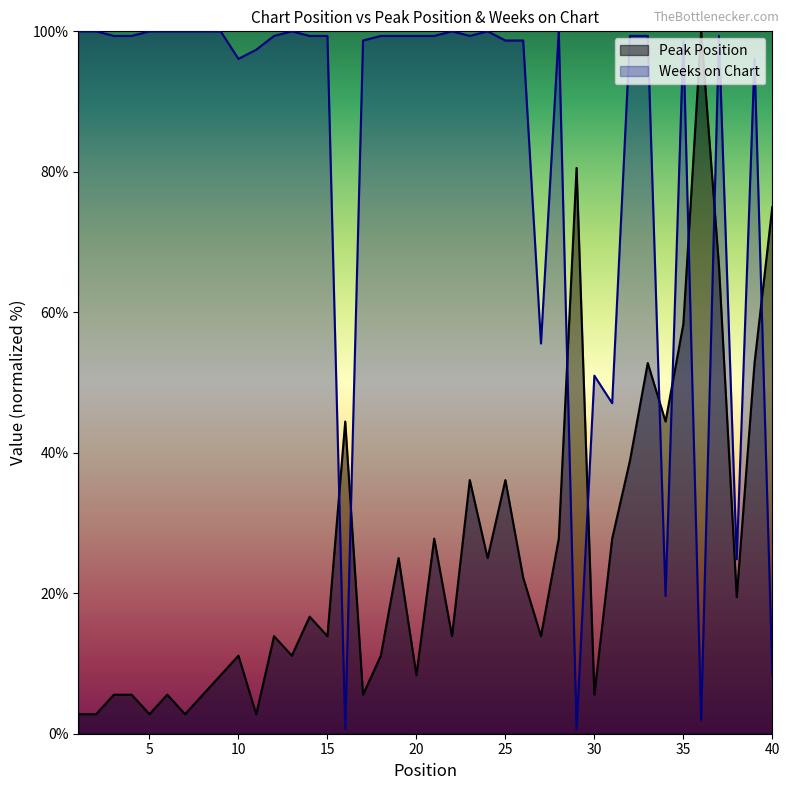

How many interior local valleys does the Peak Position series have?

13